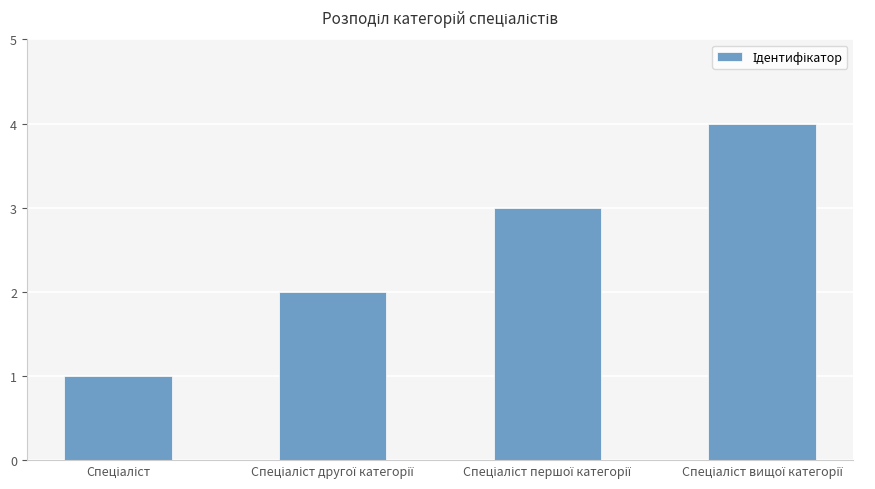

What is the sum of all values?

10